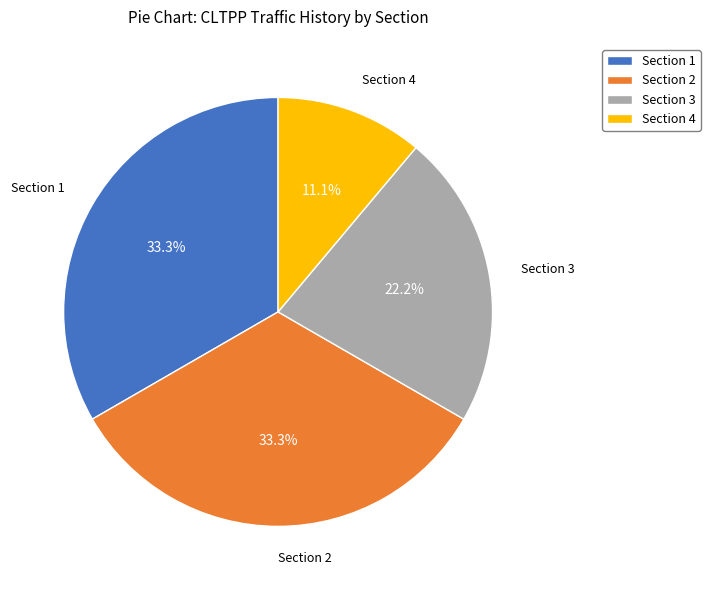

True or false: Section 2 accounts for 33% of the total.

True